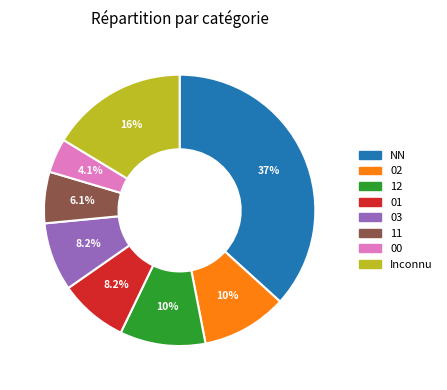

Does any single category account for the majority?

No